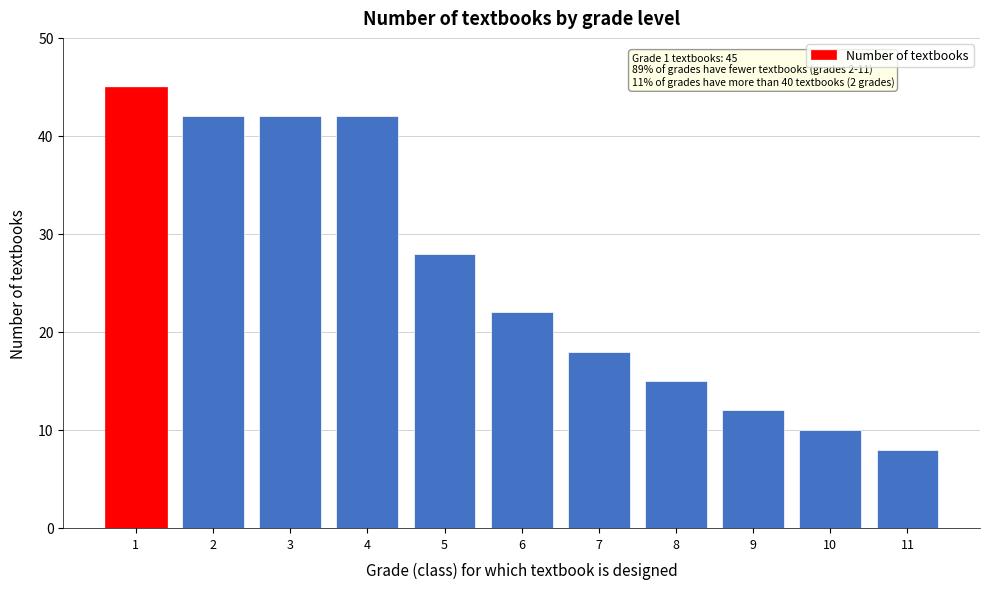

Reading right to left, list all the values displayed in this chart.

8	10	12	15	18	22	28	42	42	42	45